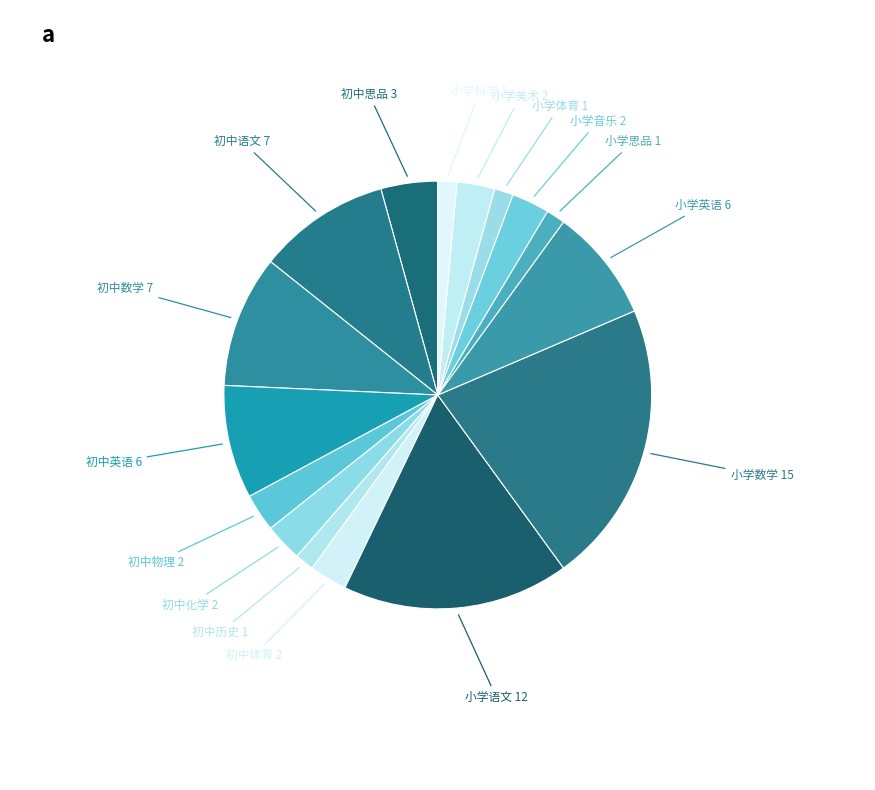

How many slices are in this pie chart?

16